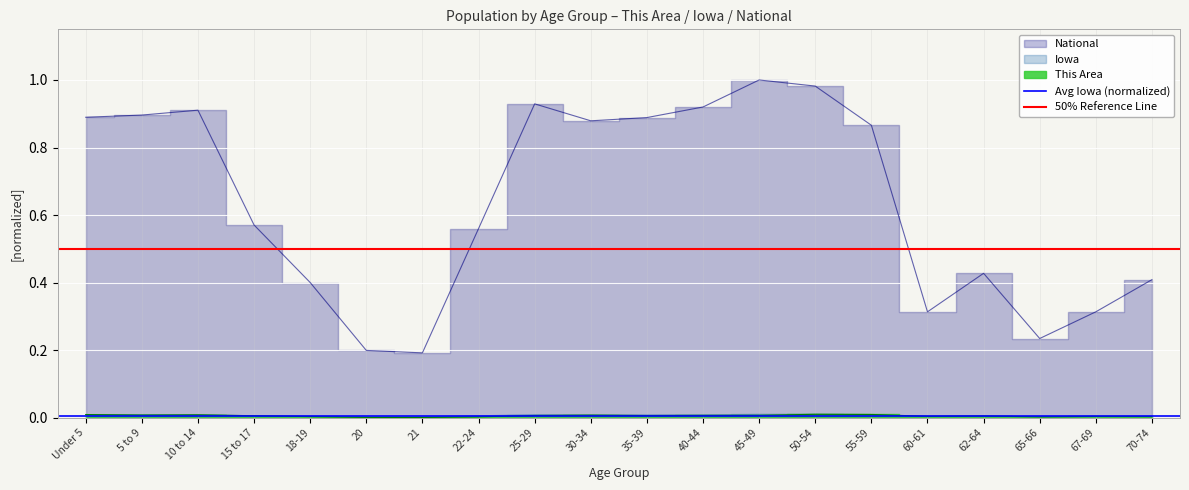

What is the label of the 2nd point from the left?

5 to 9